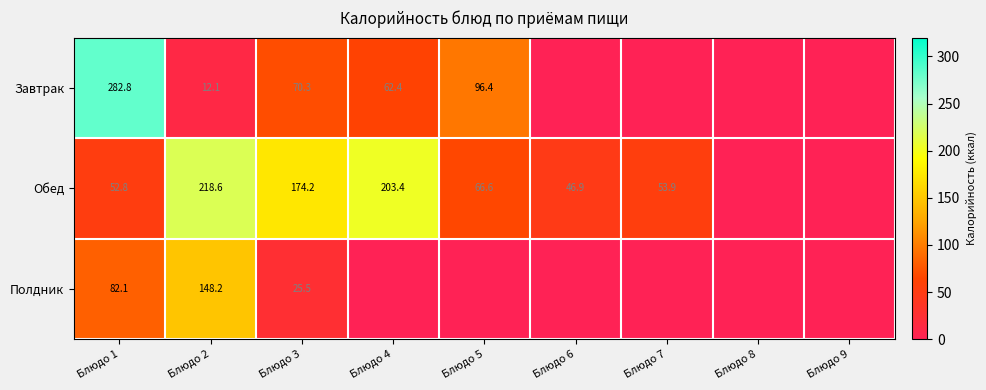

What is the total value across all series at Блюдо 1?

417.7